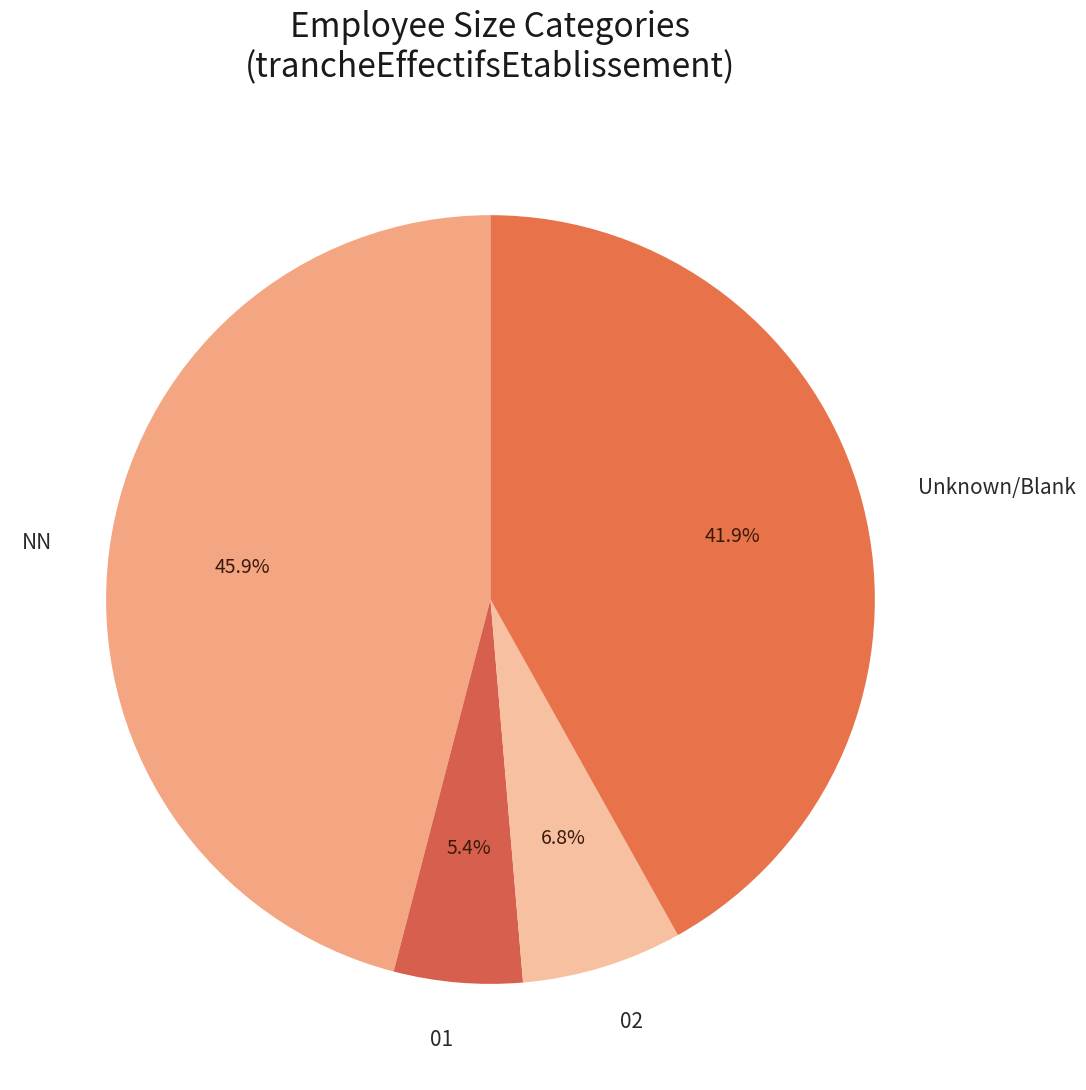

How many slices are in this pie chart?

4